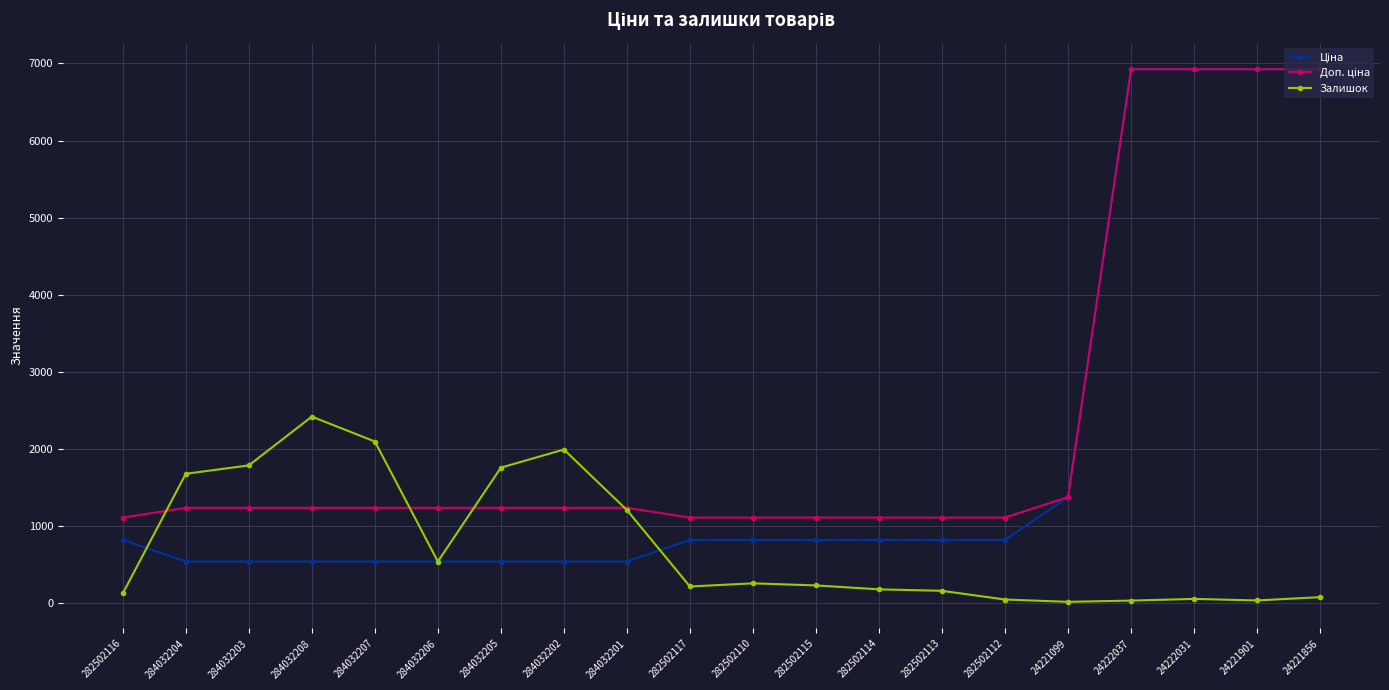

True or false: Залишок has more than 0 interior local peaks.

True